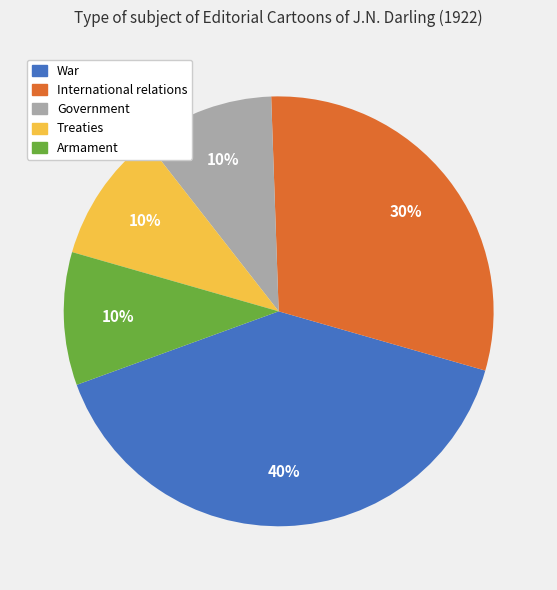

Combined, do Government and Armament account for over 50%?

No